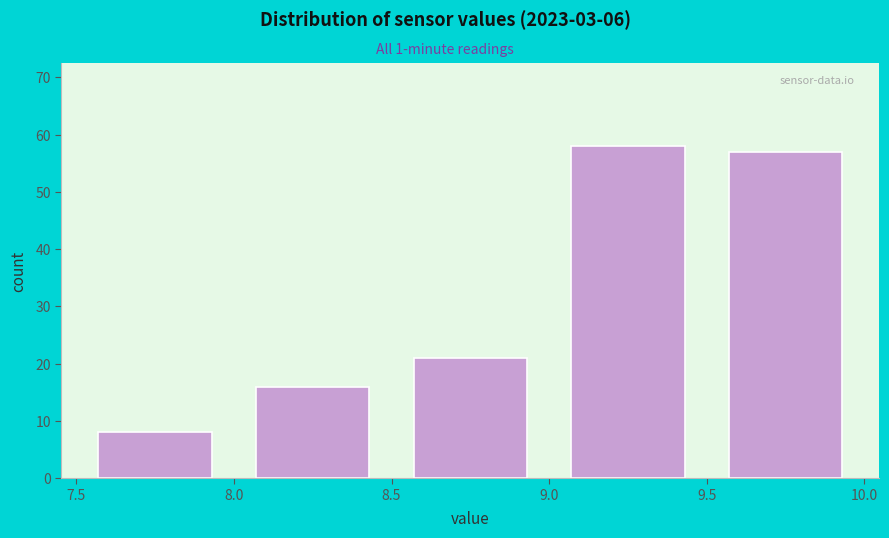

Which range on the x-axis has the tallest bar?

9.0 to 9.5